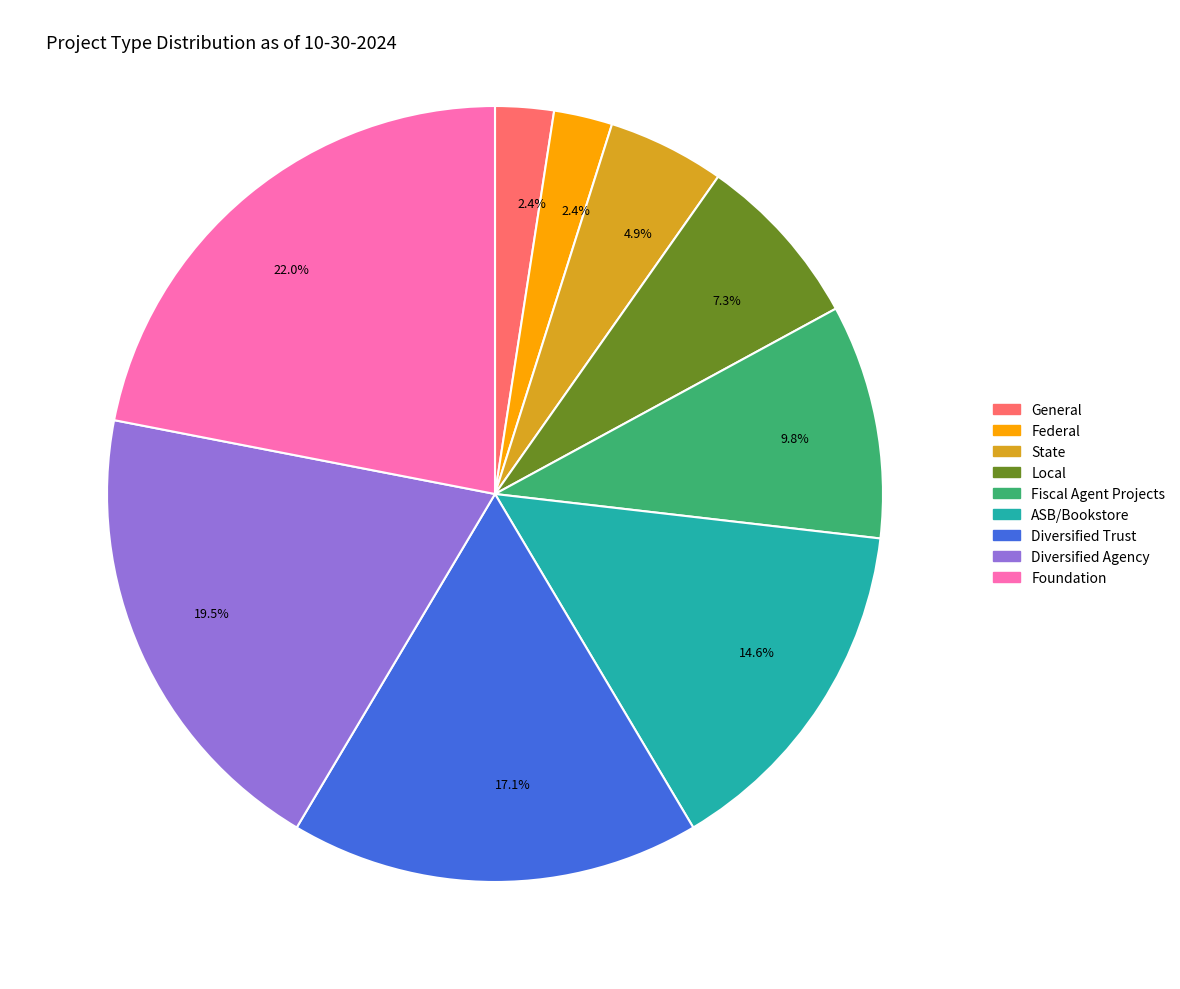

Is there a majority slice in this chart?

No